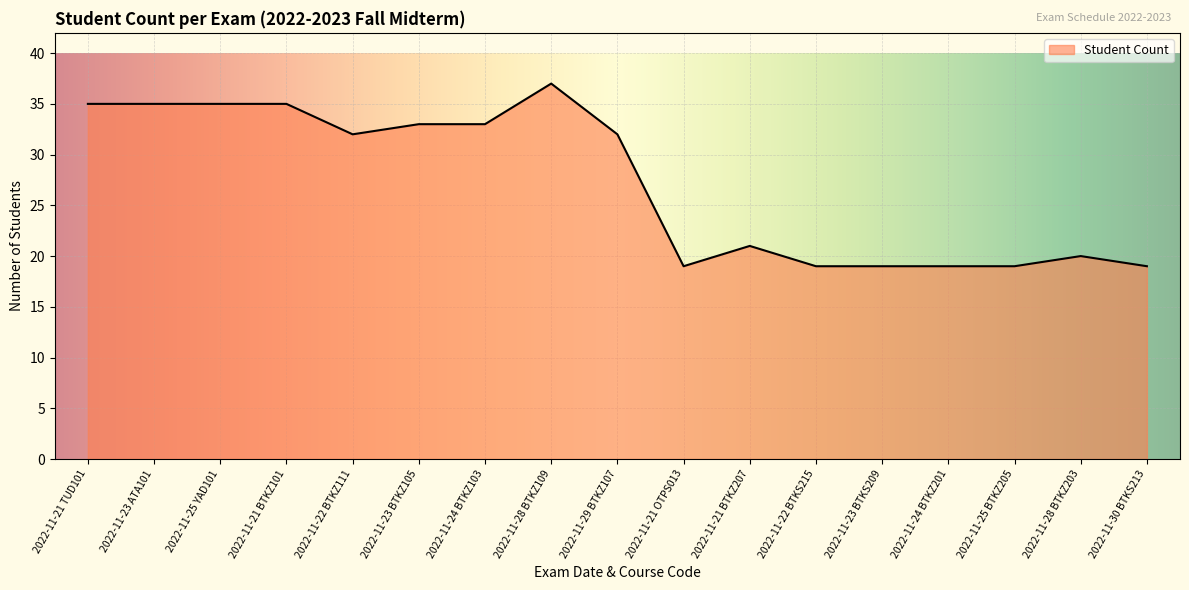

Which has a higher value, 2022-11-23 ATA101 or 2022-11-25 BTKZ205?

2022-11-23 ATA101